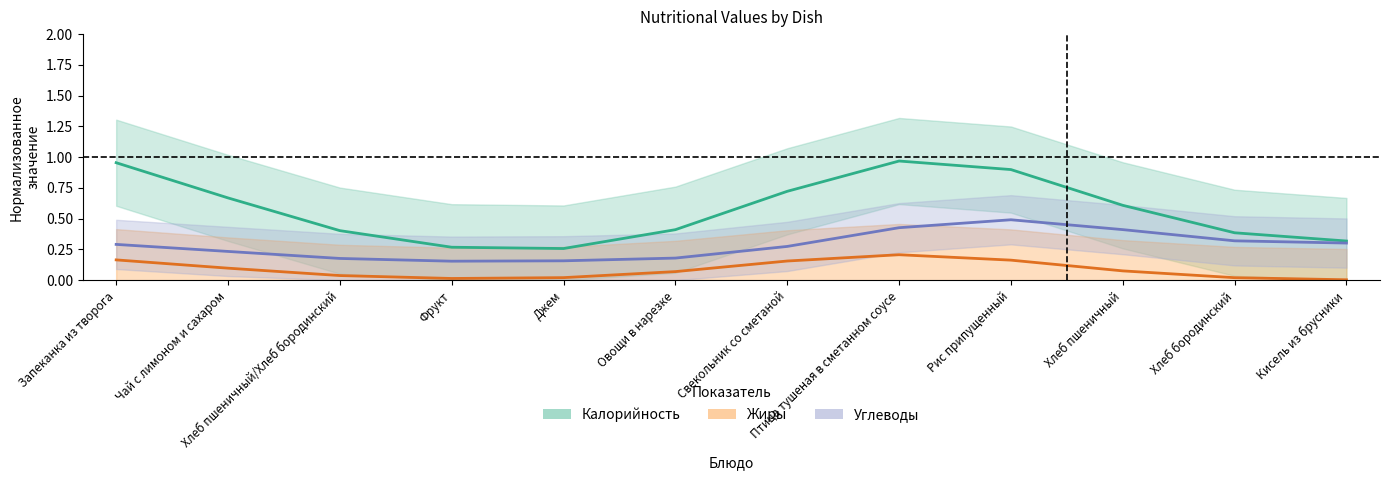

What is the label of the 4th point from the left?

Фрукт